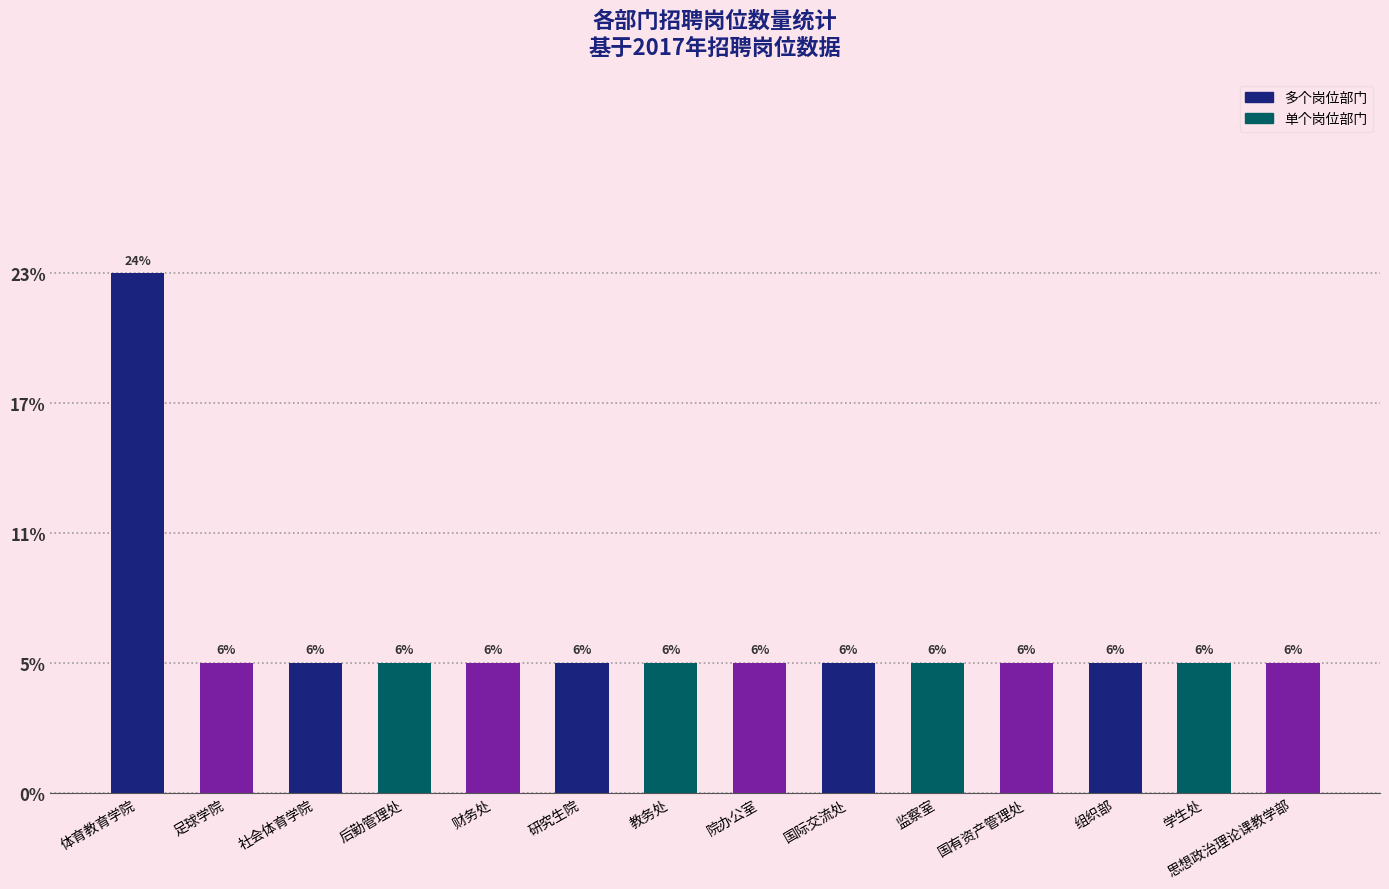

Rank the categories by value from lowest to highest.

足球学院, 社会体育学院, 后勤管理处, 财务处, 研究生院, 教务处, 院办公室, 国际交流处, 监察室, 国有资产管理处, 组织部, 学生处, 思想政治理论课教学部, 体育教育学院